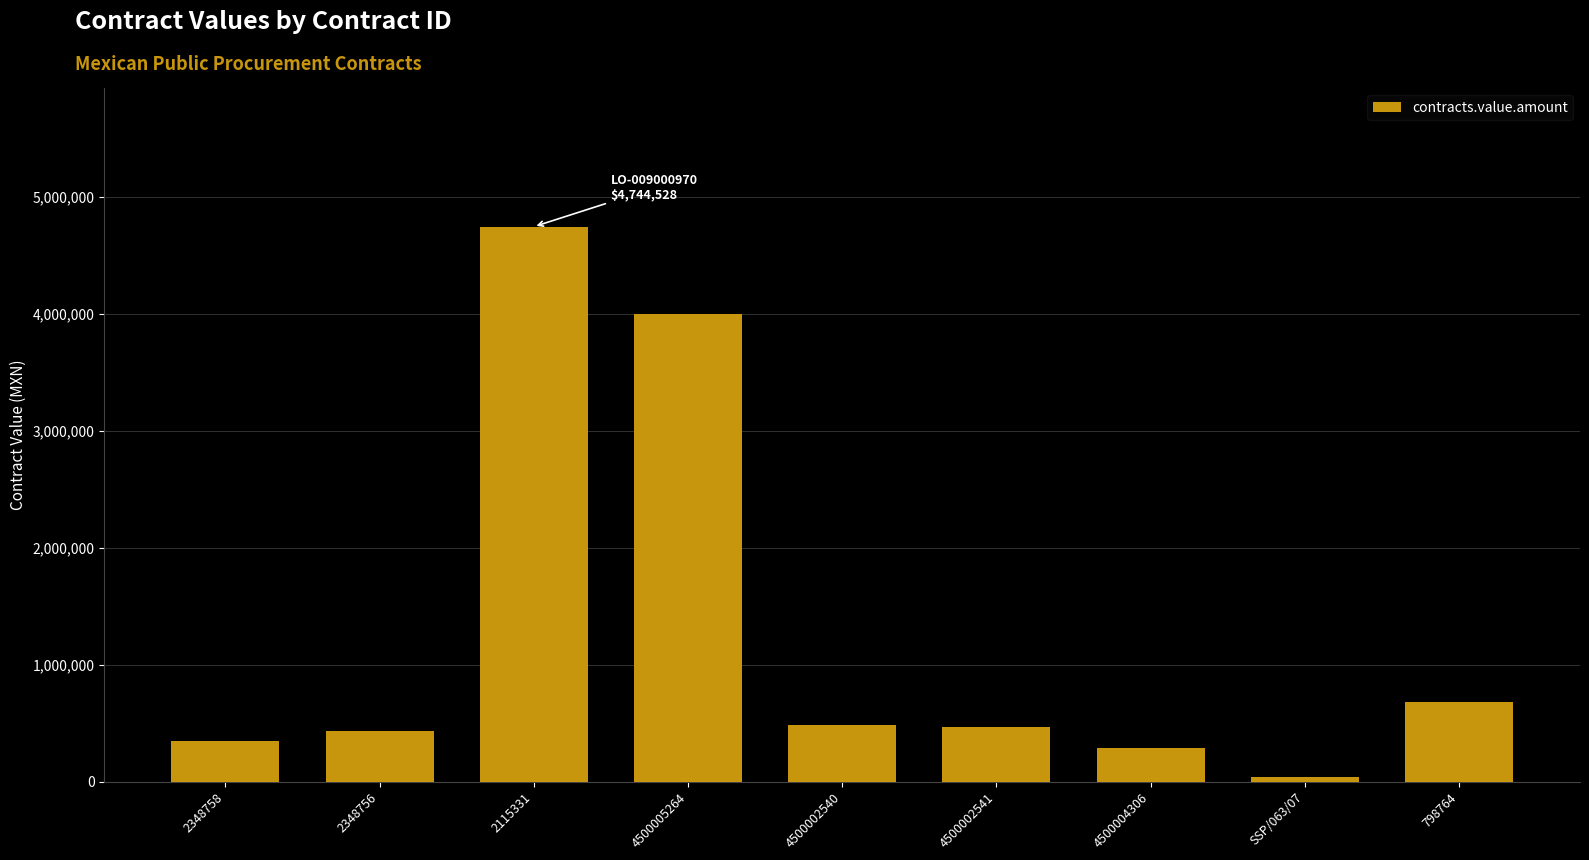

How many bars are there in total?

9